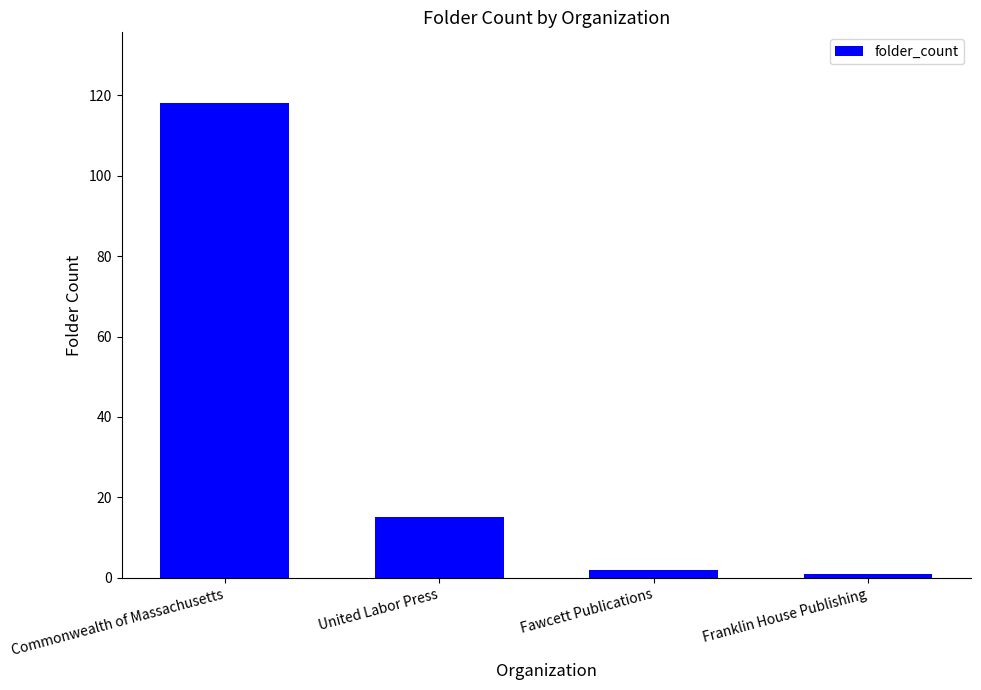

What is the approximate value at Commonwealth of Massachusetts?

118